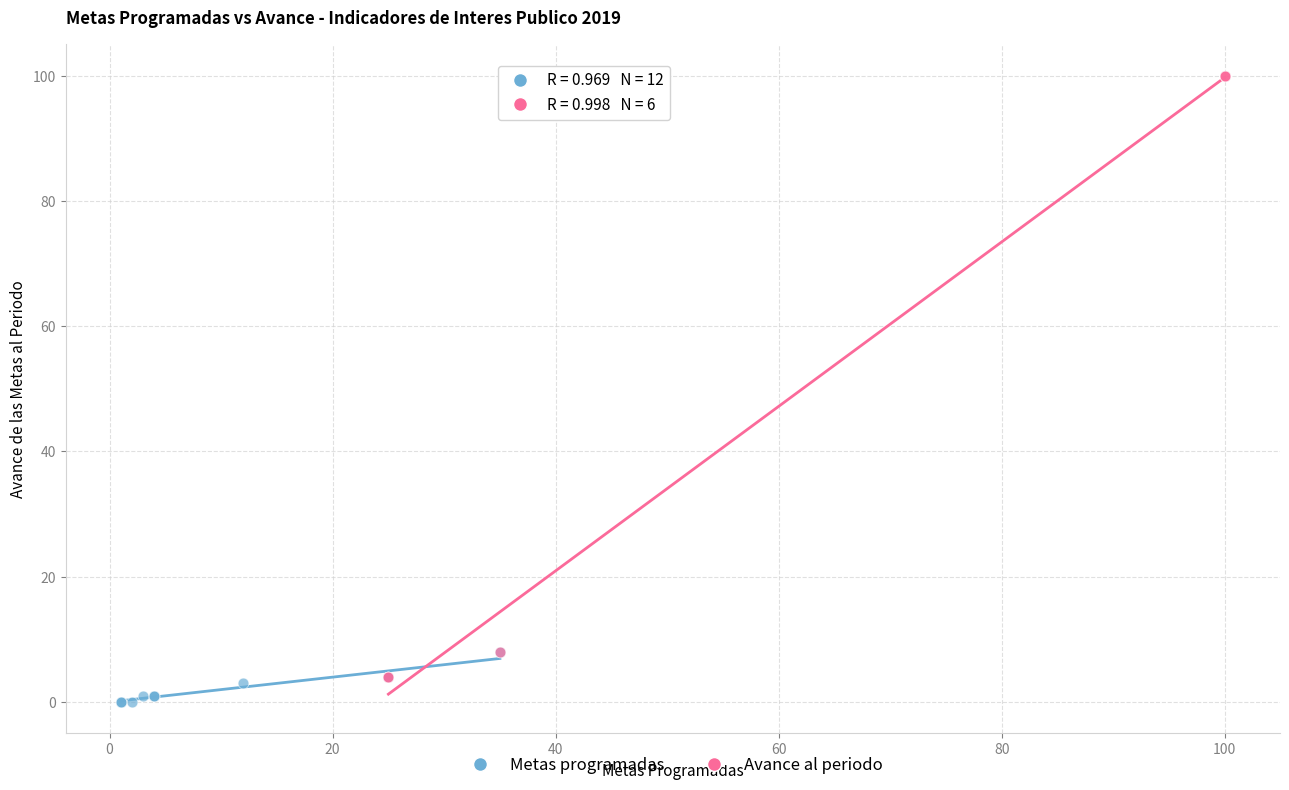

Which series has the largest Y range (max minus min)?

Avance al periodo